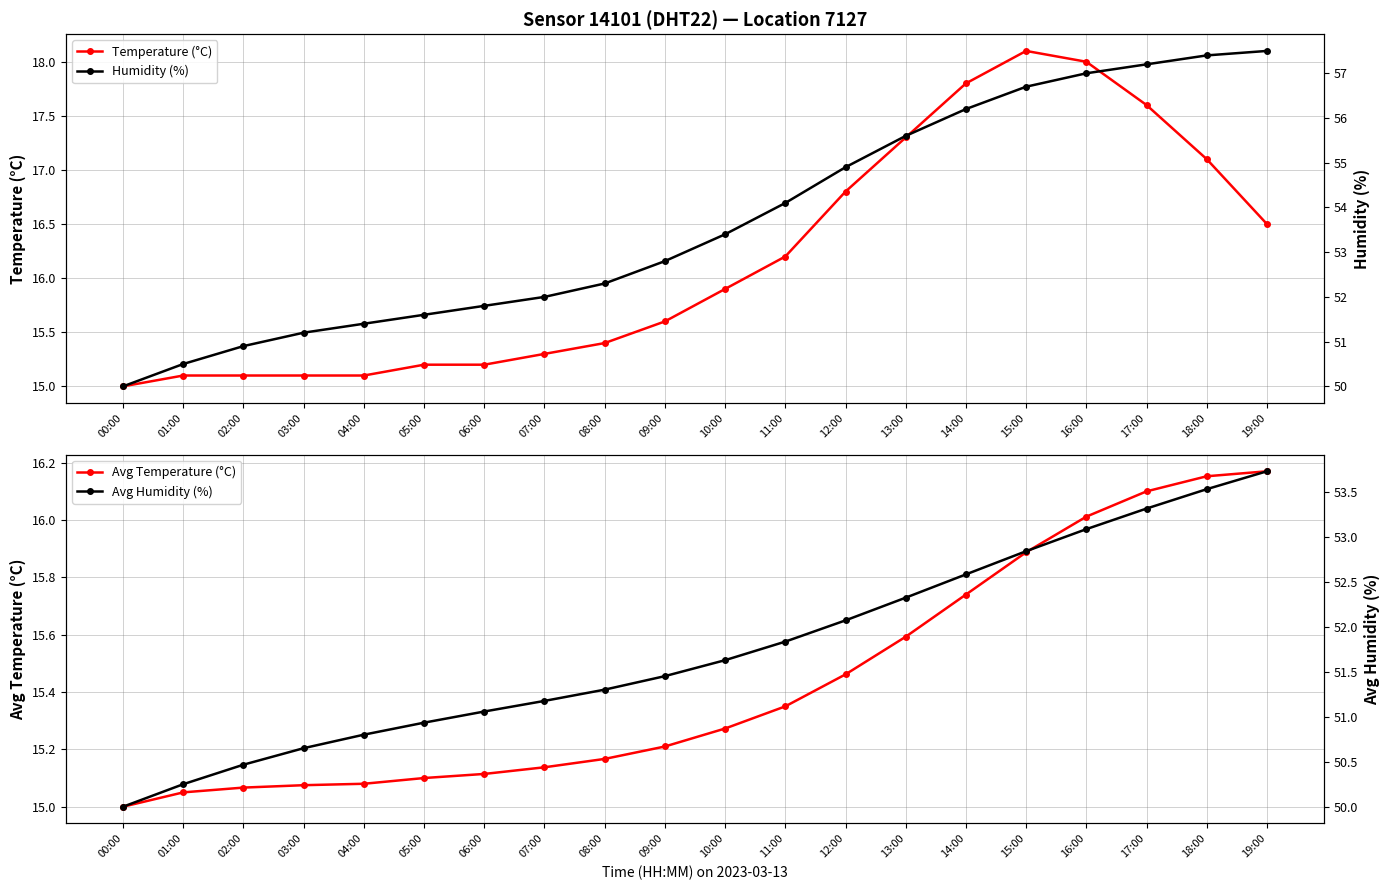

How many lines are shown in the chart?

4